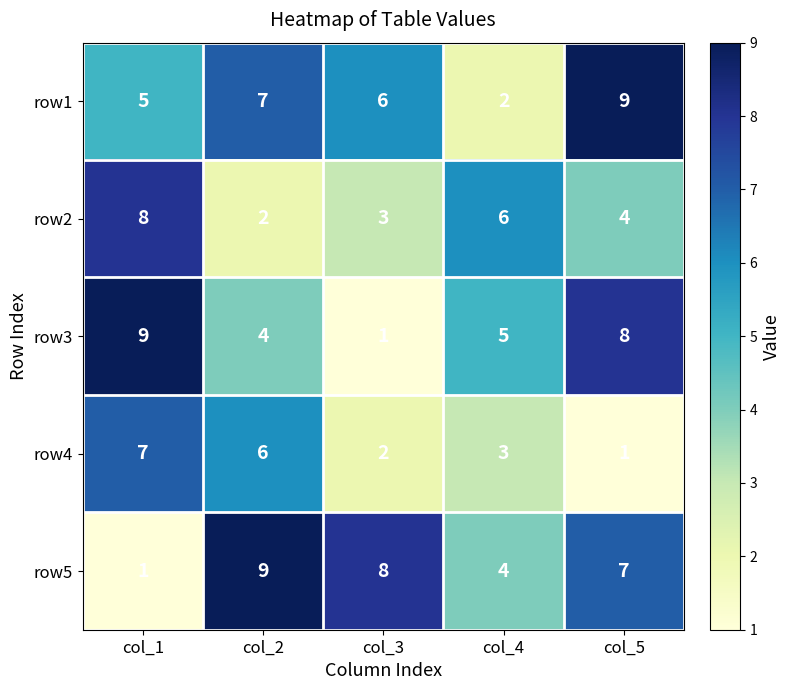

Rank the categories by row1 value from lowest to highest.

col_4, col_1, col_3, col_2, col_5